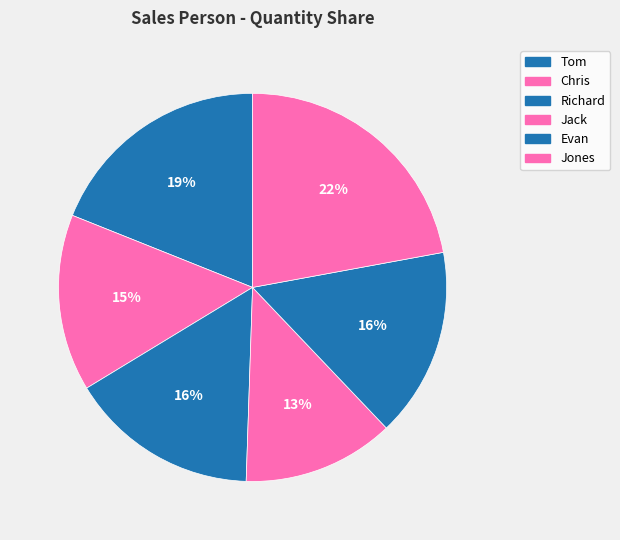

Is there a majority slice in this chart?

No